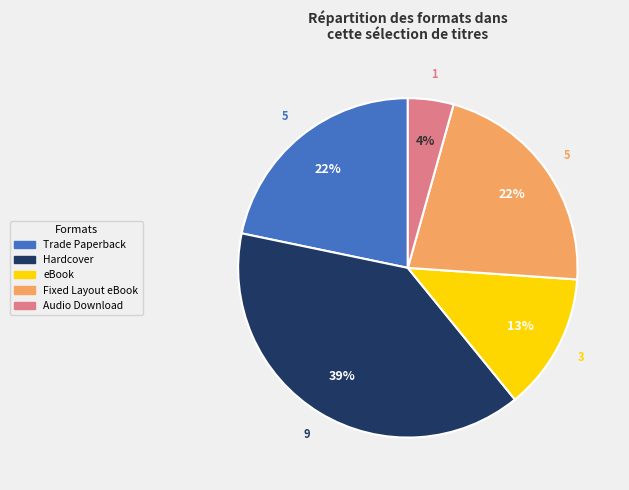

To the nearest percent, what is the difference between the largest and smallest slice percentages?

35%